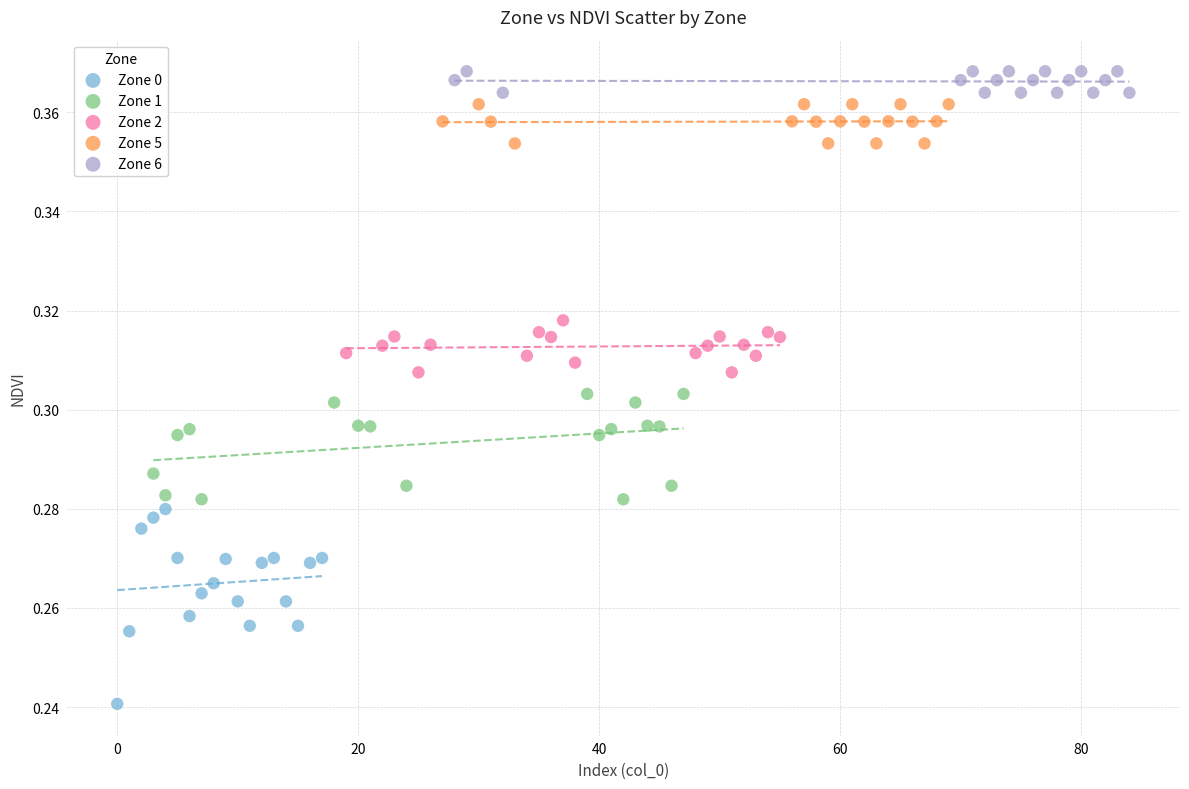

Which series contains the highest Y value?

Zone 6